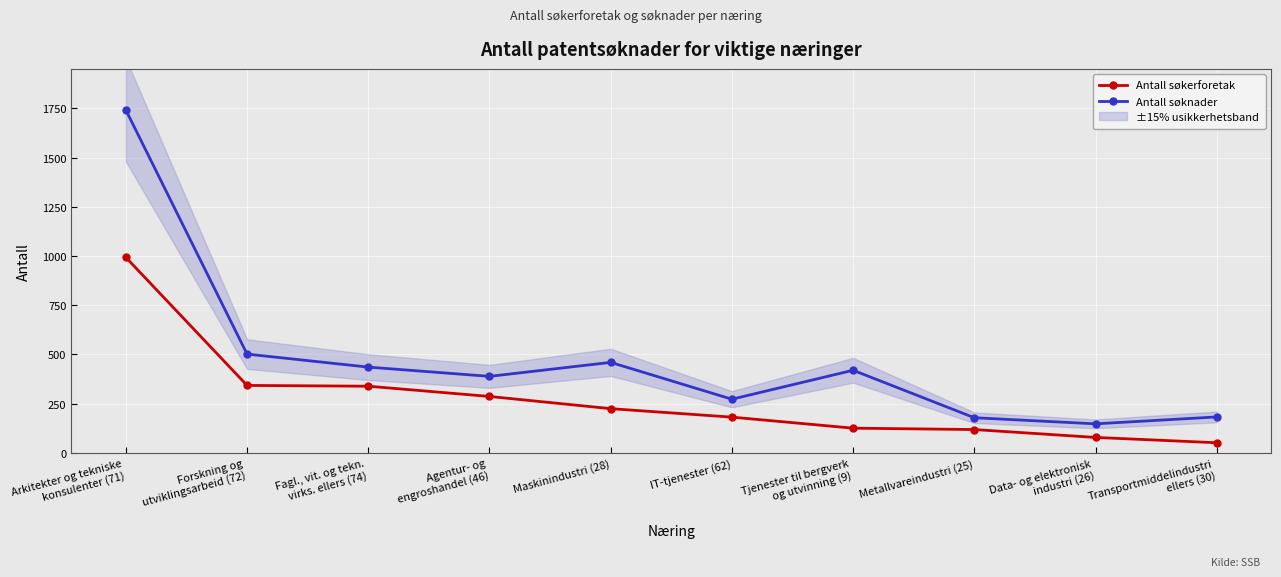

What is the value of the Antall søknader point at the 1st from the left?

1741